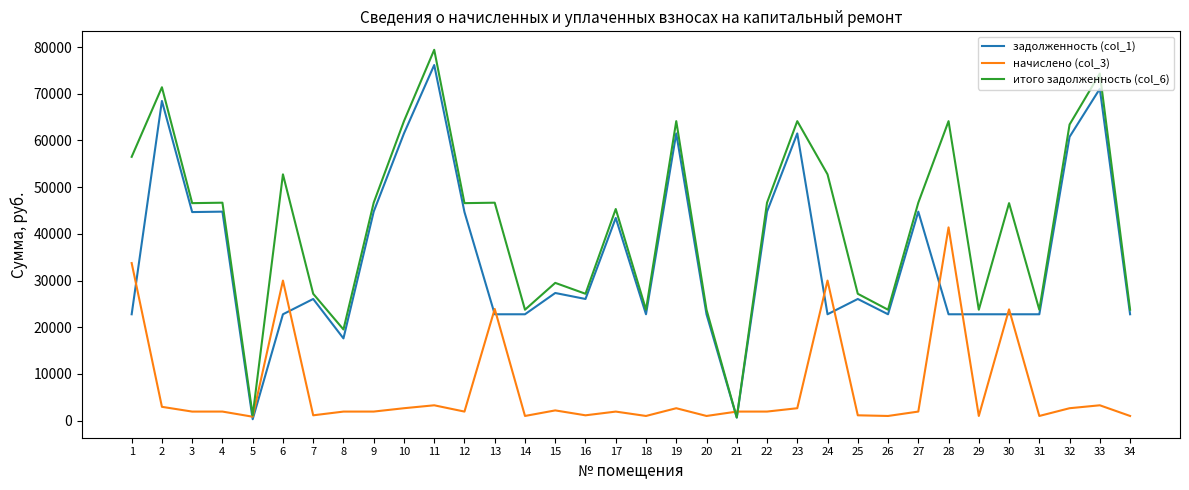

Which series ends up on top after the final intersection of итого задолженность (col_6) and задолженность (col_1)?

итого задолженность (col_6)